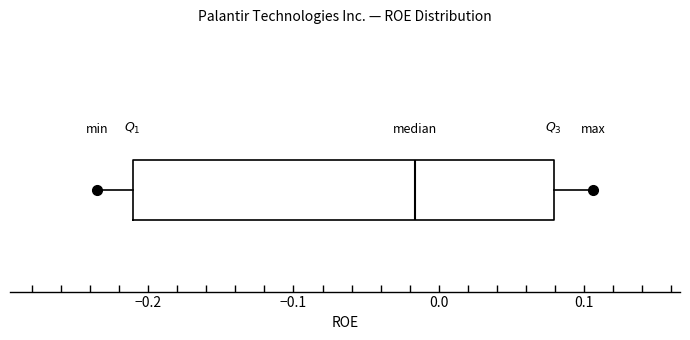

Where is the right edge of the box on the x-axis? The values are not printed on the chart, so give them approximately, as read against the axis.

0.08